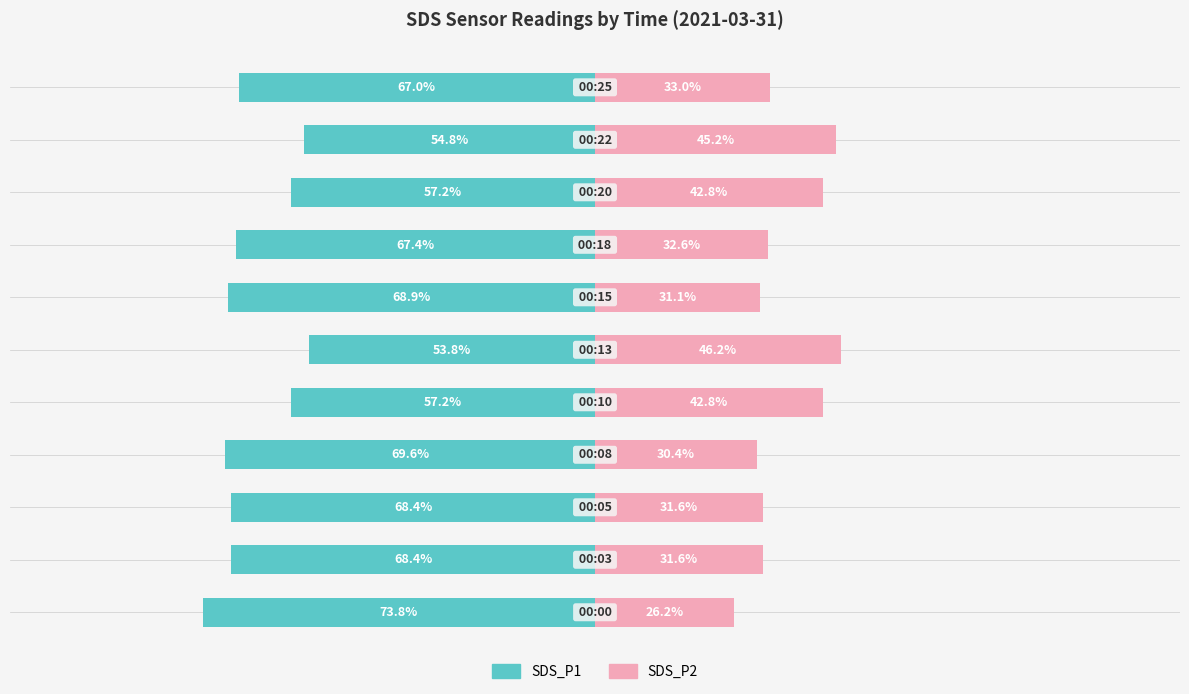

List the labels in order of SDS_P1 value, largest first.

5, 9, 4, 8, 10, 7, 2, 1, 6, 3, 0